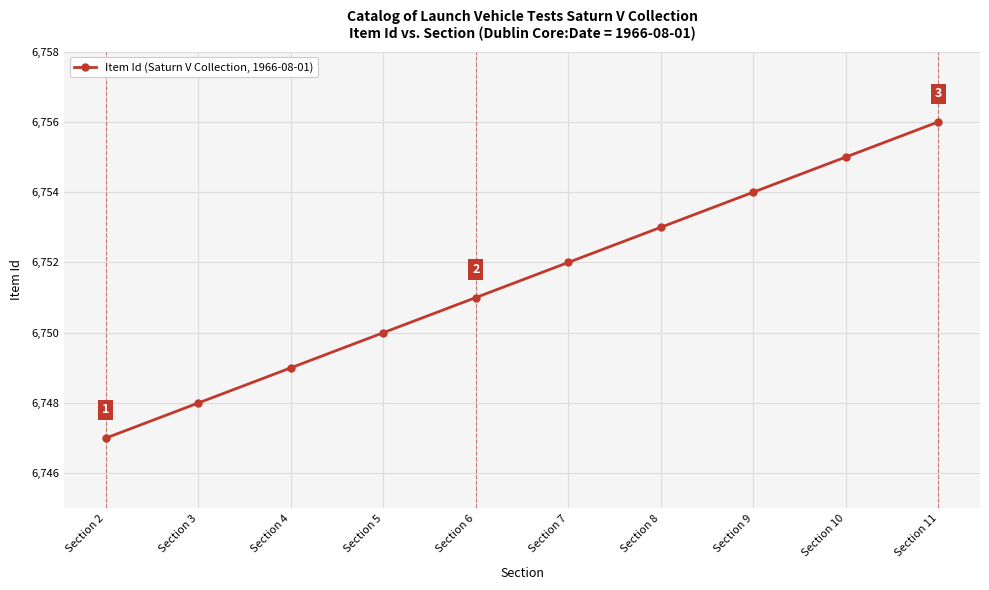

How many values are between 6749 and 6754?

6